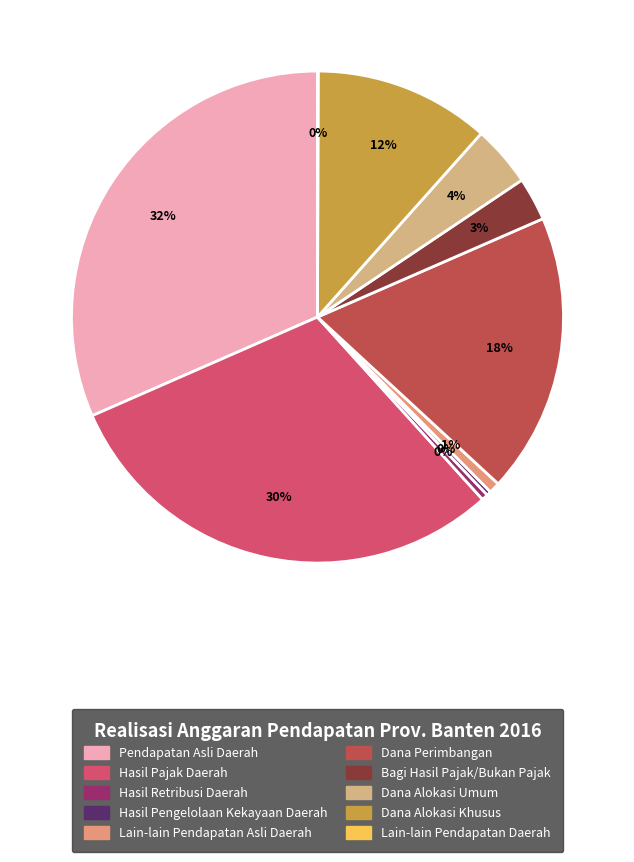

To the nearest percent, what portion does Dana Perimbangan represent?

18%